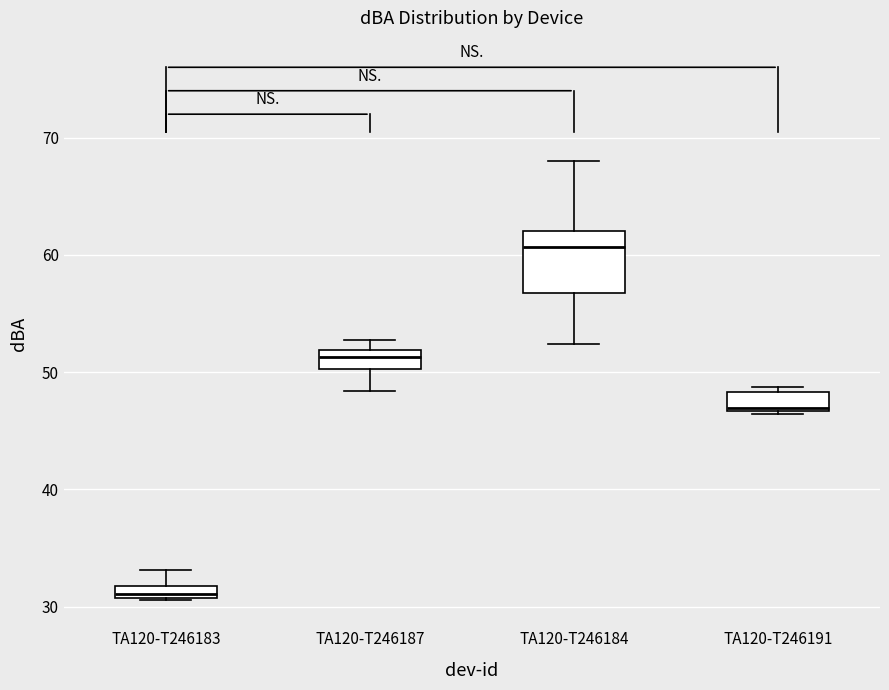

Where does the upper whisker of the box for TA120-T246184 end on the y-axis? The values are not printed on the chart, so give them approximately, as read against the axis.

68